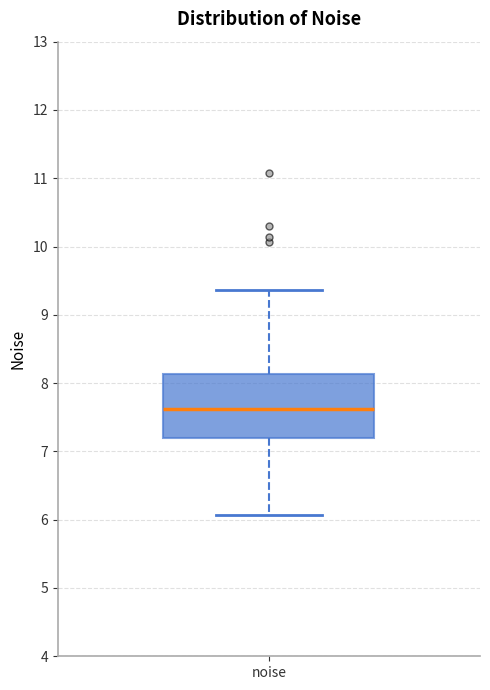

Transcribe this box plot: give where the median line is, the range the box spans, and where the two whiskers end, as read against the y-axis. The values are not printed on the chart, so give them approximately, as read against the axis.

median 7.6, box 7.2 to 8.1, whiskers 6.1 to 9.4